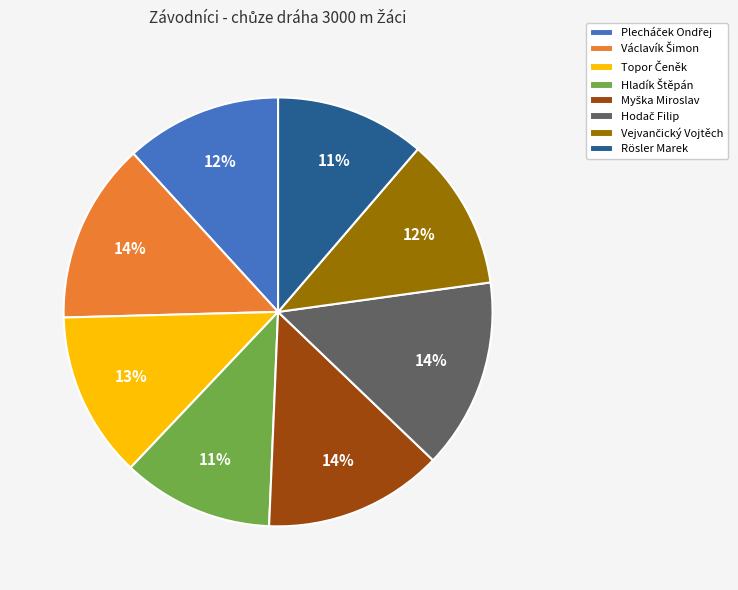

To the nearest percent, what is the average slice percentage?

12%